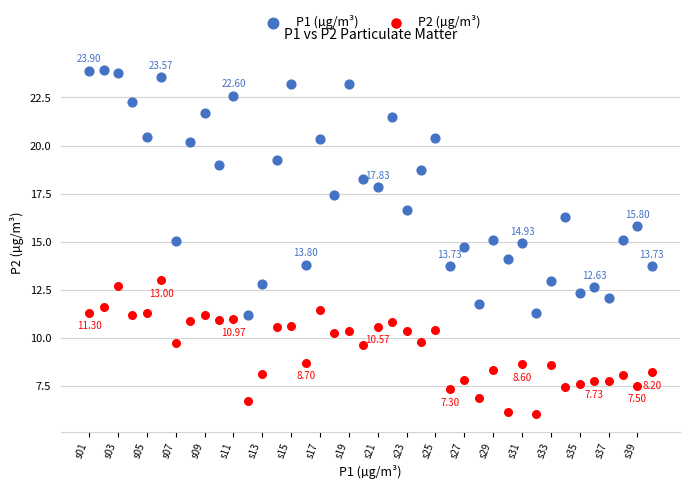

Which series has the widest spread of Y values?

P1 (µg/m³)